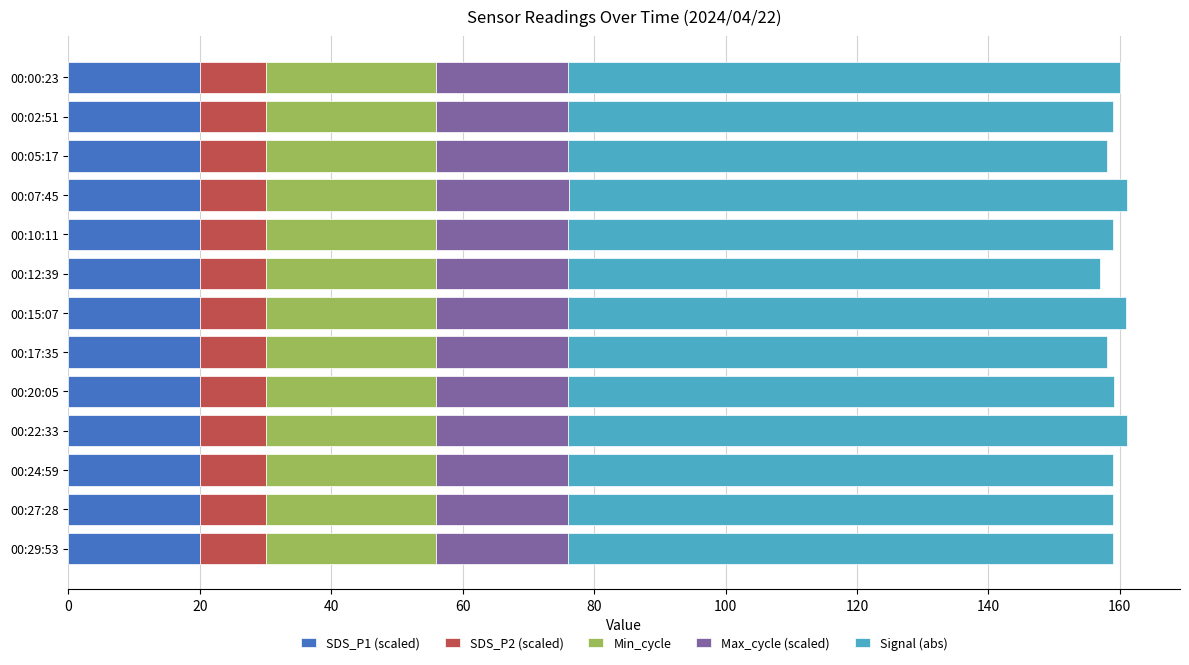

What is the minimum value for SDS_P1 (scaled)?

20.0